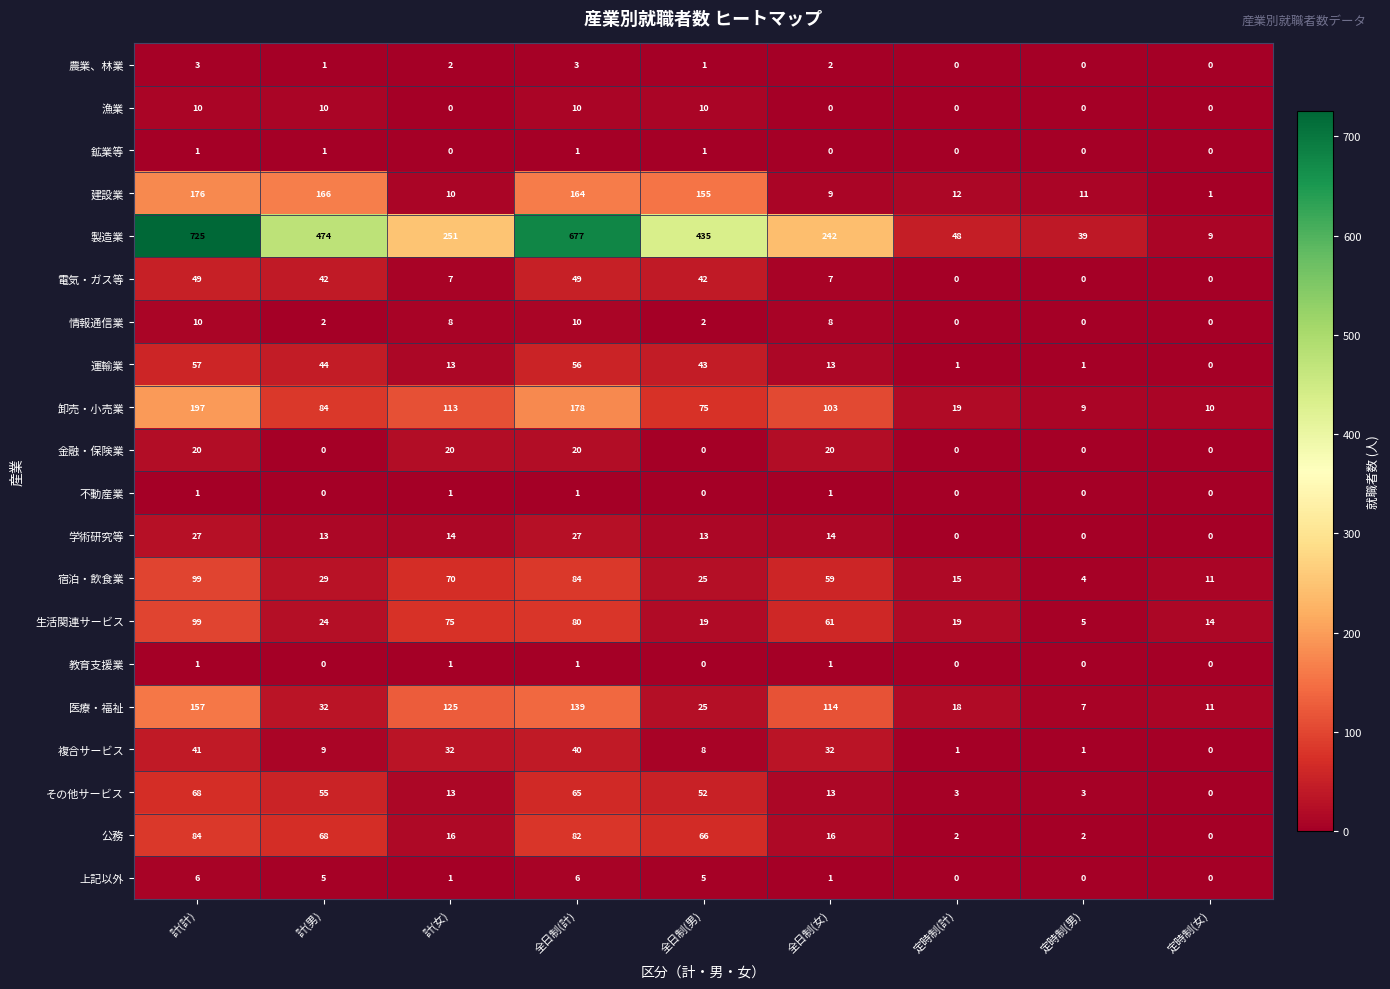

What is the total value across all series at 計(男)?

1059